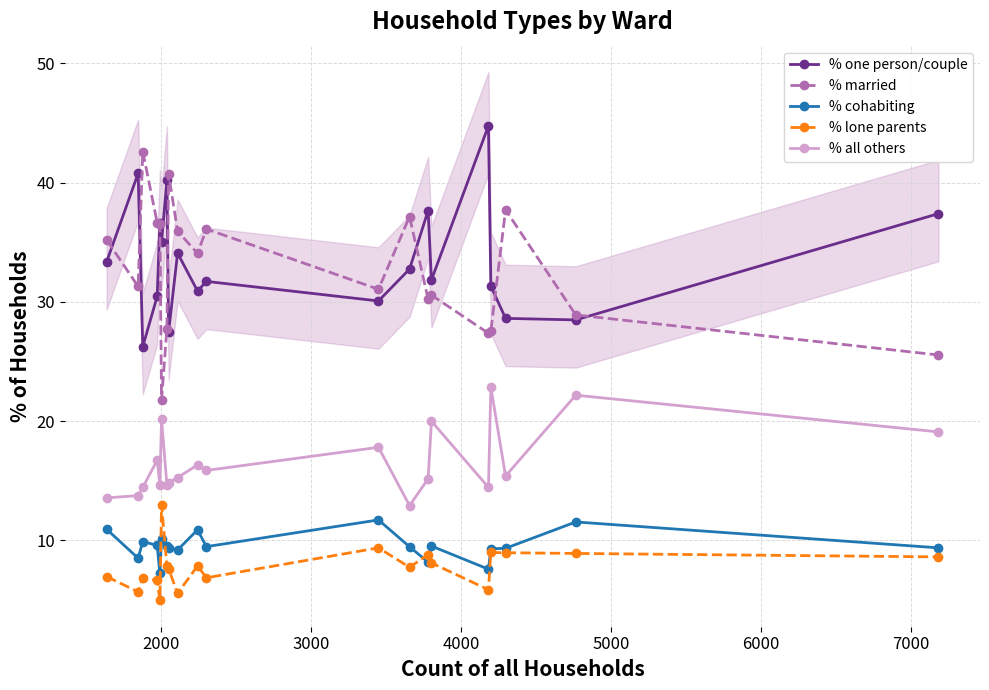

True or false: % all others has more than 0 points higher than both neighbors.

True